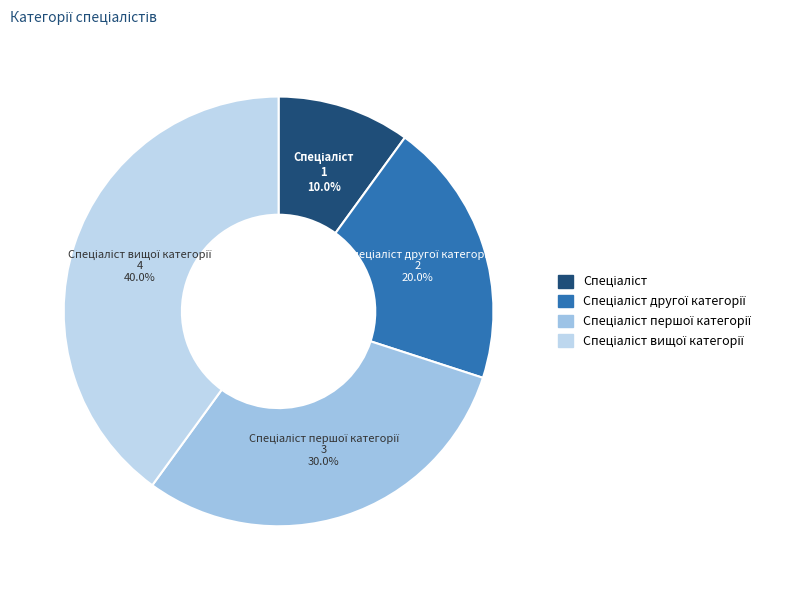

How many segments does this pie chart have?

4